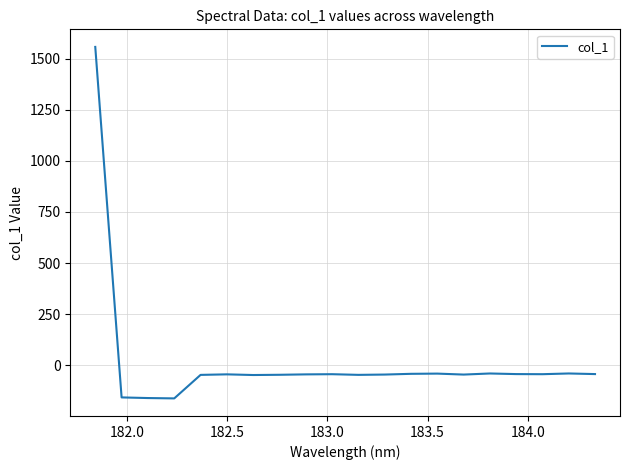

What is the greatest value displayed?

1557.6